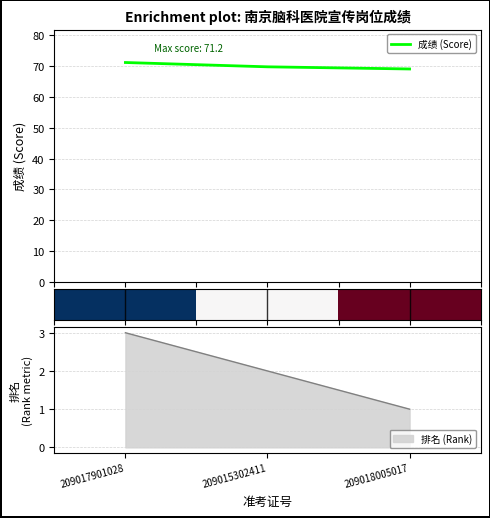

What is the lowest value of the 成绩 (Score) series?

69.1